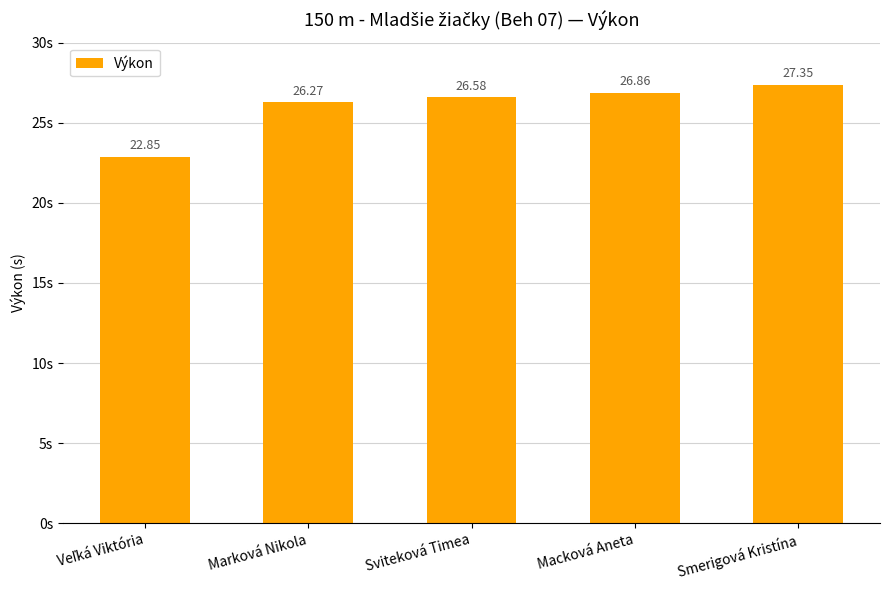

At which label does the data first exceed 26?

Marková Nikola